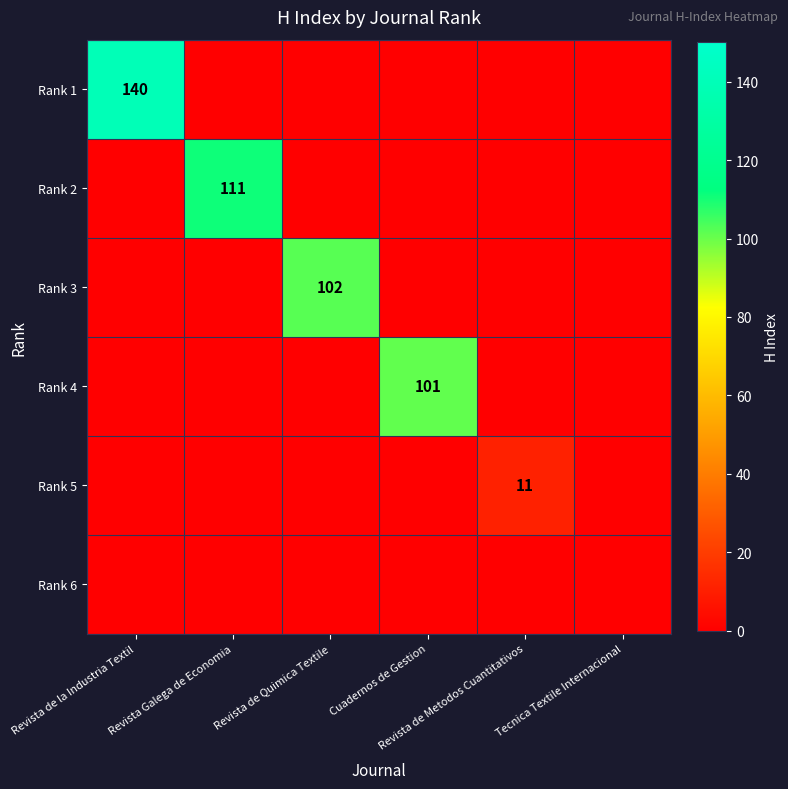

What is the spread (max minus min) of values at Revista de Quimica Textile?

102